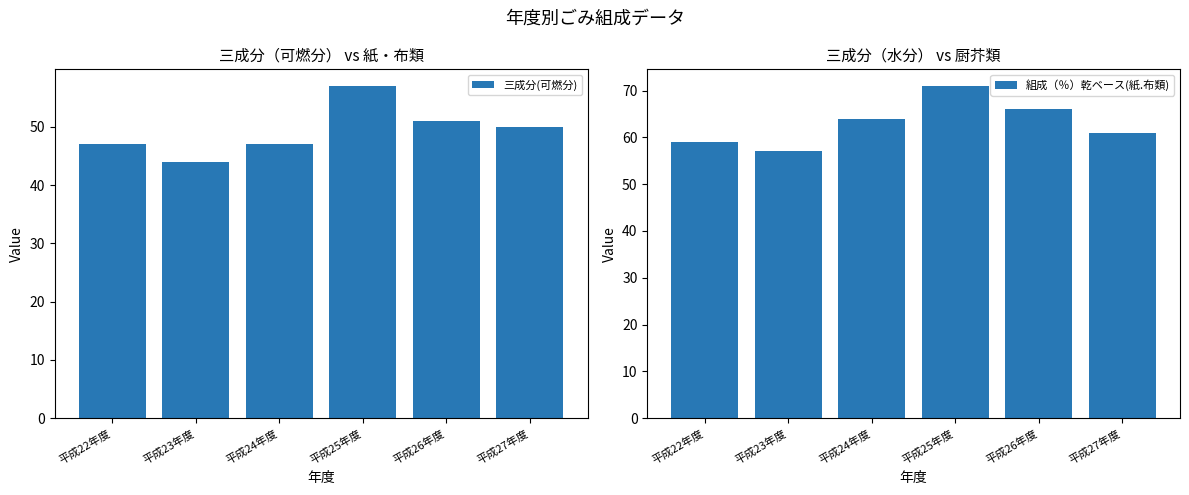

What is the difference between the second highest and minimum values in the 組成（％）乾ベース(紙.布類) series?

9